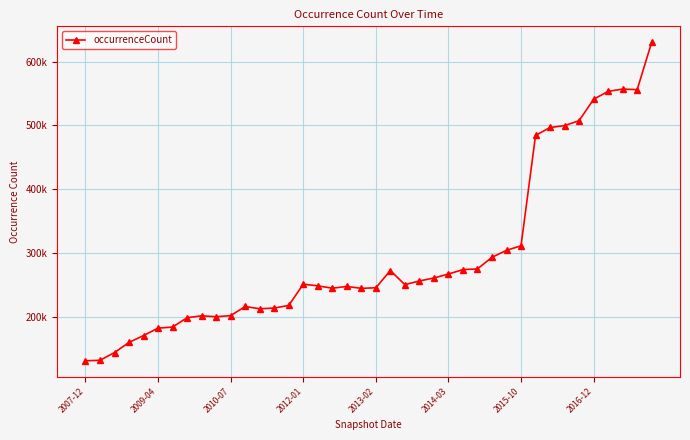

Is this an area chart (filled region under the line)?

No